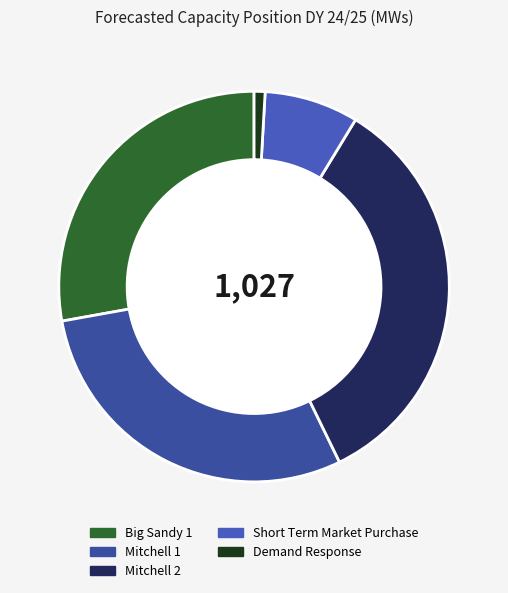

What is the smallest slice in the pie chart?

Demand Response